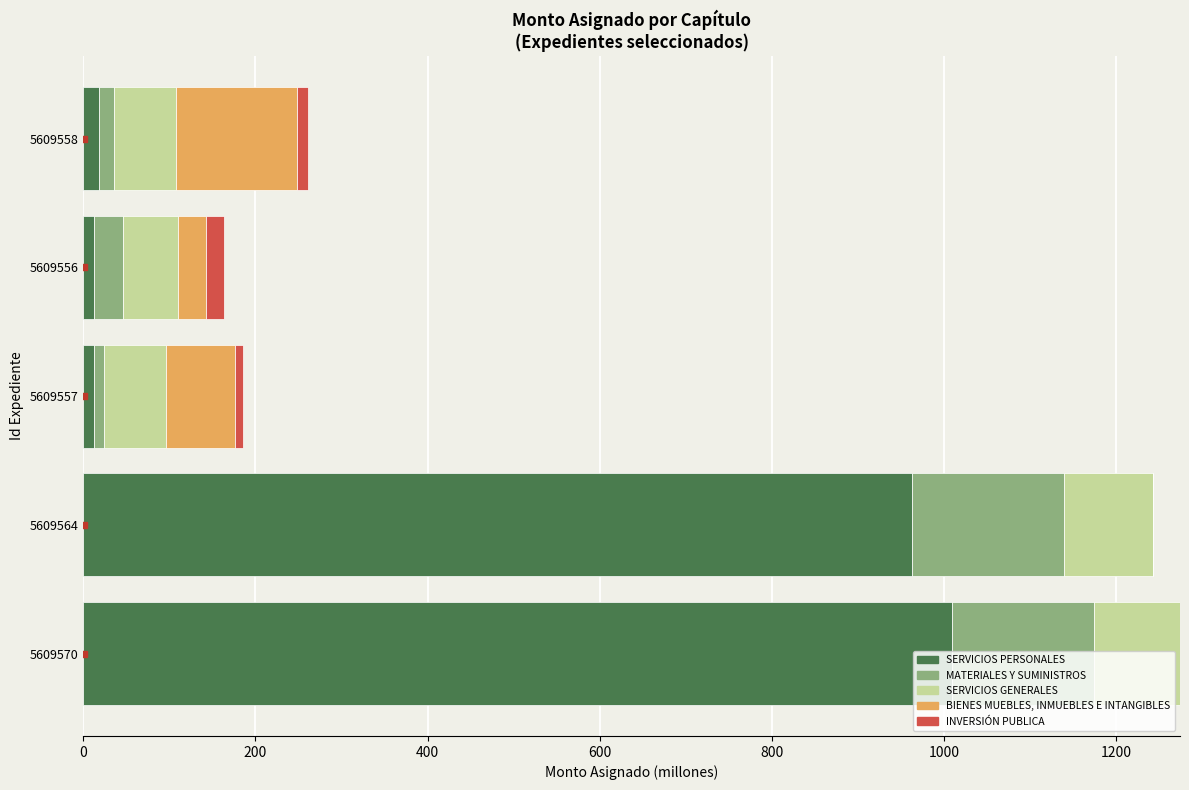

What is the total value across all series at 5609564?

1242.5